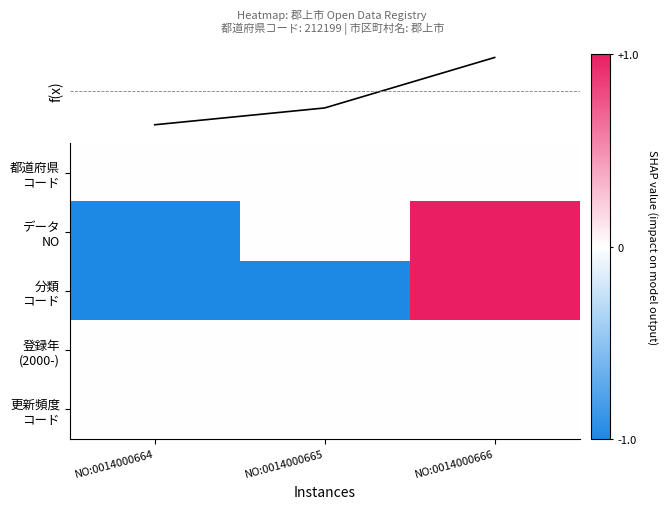

At which category is the sum across all series the highest?

NO:0014000666